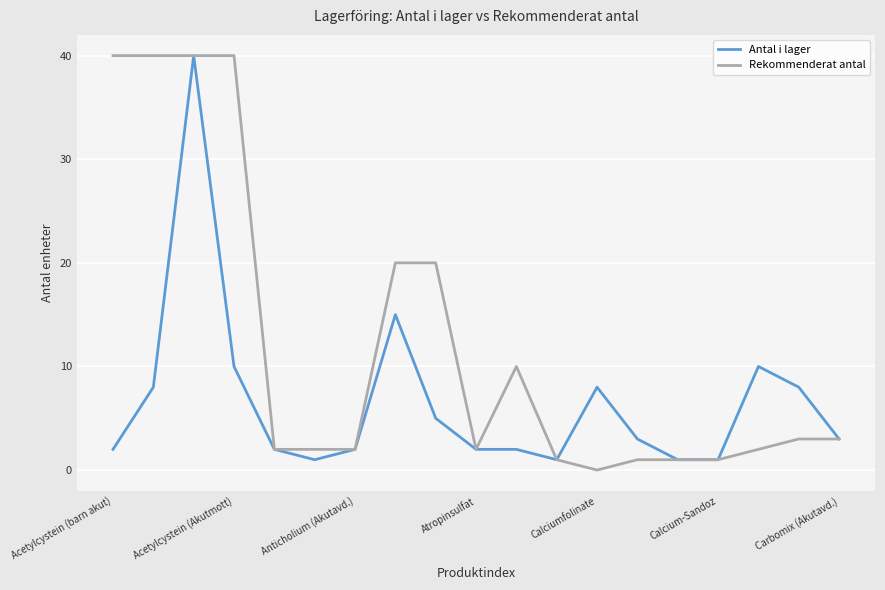

What is the highest value of the Antal i lager series?

40